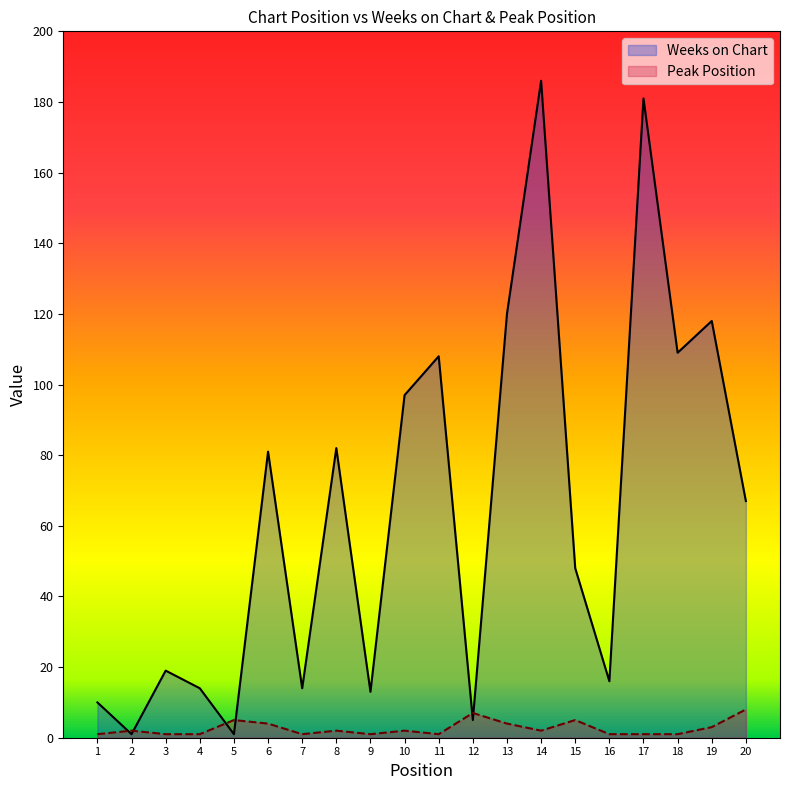

In Weeks on Chart, how many points are lower than both neighbors (excluding endpoints)?

7